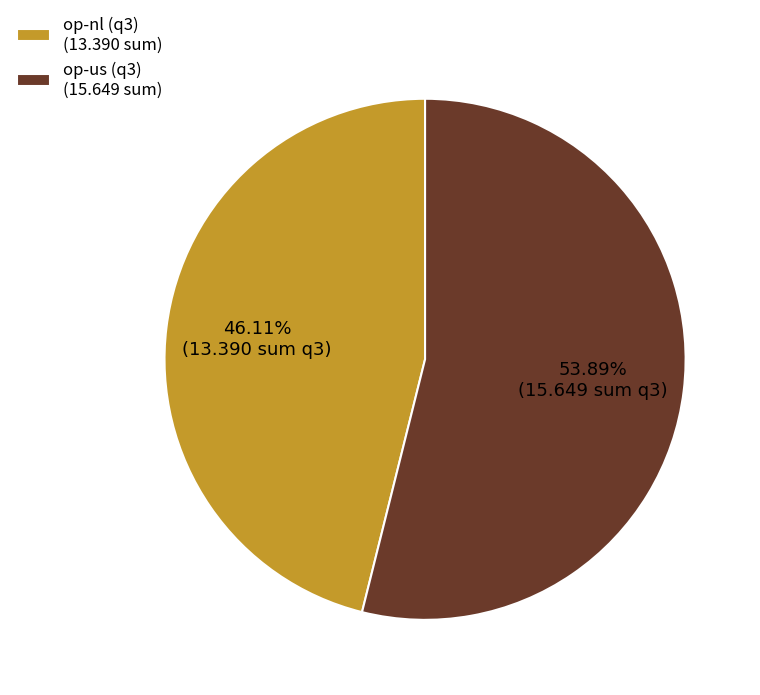

Rank the categories by value from highest to lowest.

op-us (q3) (15.649 sum), op-nl (q3) (13.390 sum)